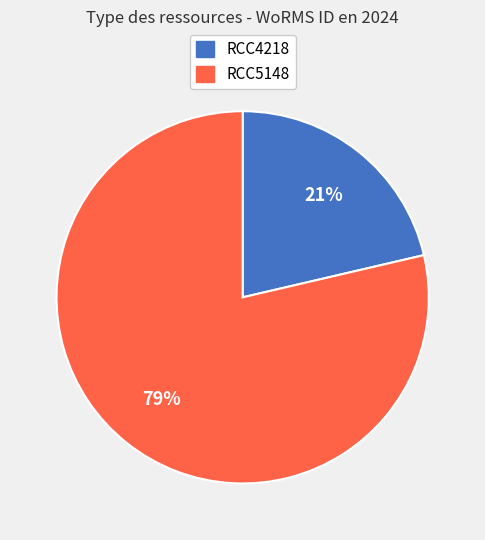

To the nearest percent, what is the average slice percentage?

50%